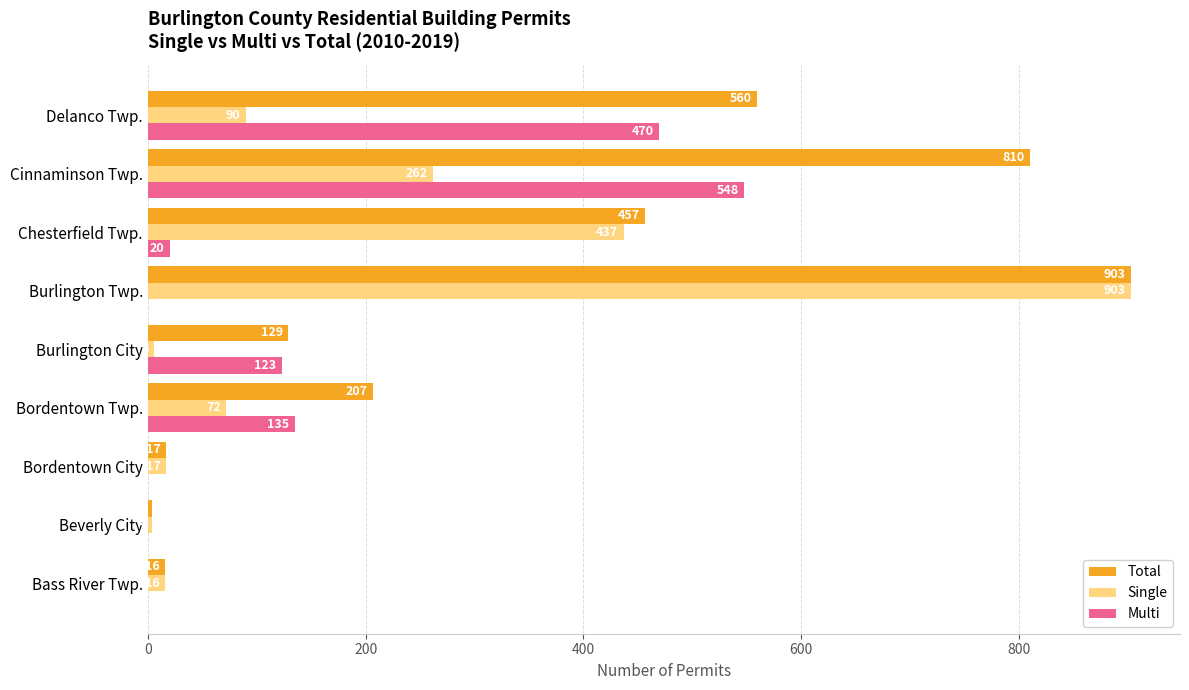

Between Cinnaminson Twp. and Delanco Twp., which series saw the biggest shift?

Total